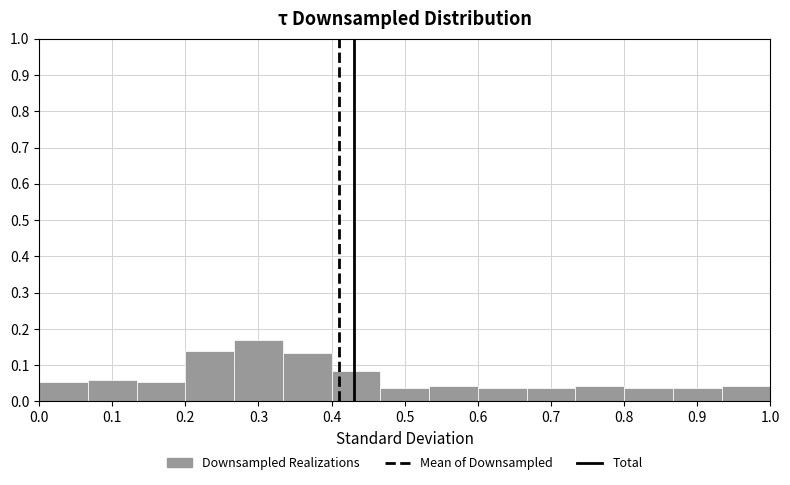

Reading left to right, transcribe this chart: for each bar, give the range it covers on the x-axis and its height. Neither the bar edges nor the heights are printed on the chart, so give them approximately, as read against the axes.

0.00 to 0.07: 0.05
0.07 to 0.13: 0.06
0.13 to 0.20: 0.05
0.20 to 0.27: 0.14
0.27 to 0.33: 0.17
0.33 to 0.40: 0.13
0.40 to 0.47: 0.08
0.47 to 0.53: 0.04
0.53 to 0.60: 0.04
0.60 to 0.67: 0.04
0.67 to 0.73: 0.04
0.73 to 0.80: 0.04
0.80 to 0.87: 0.04
0.87 to 0.93: 0.04
0.93 to 1.00: 0.04